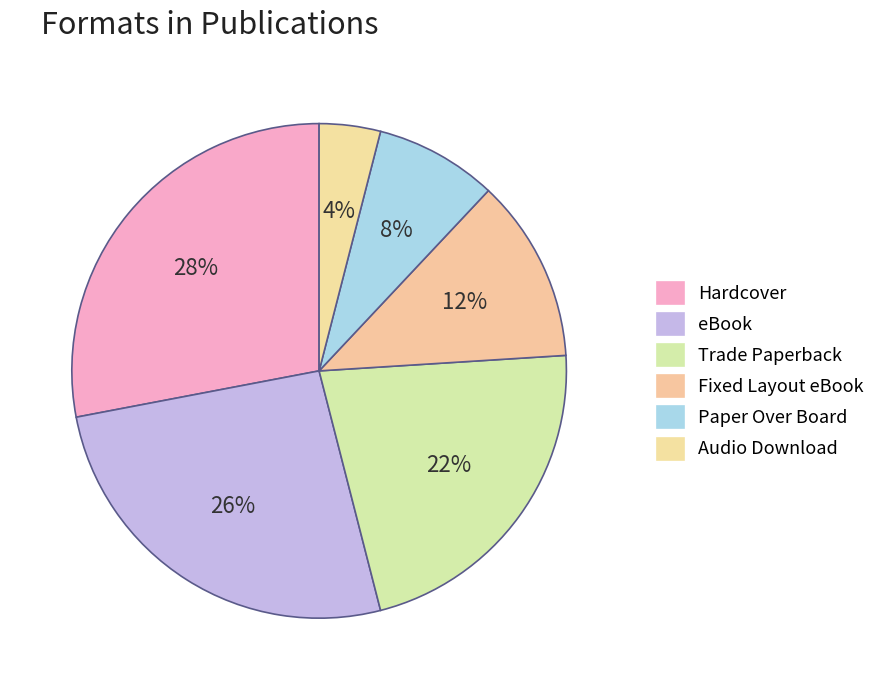

Does any single category account for the majority?

No